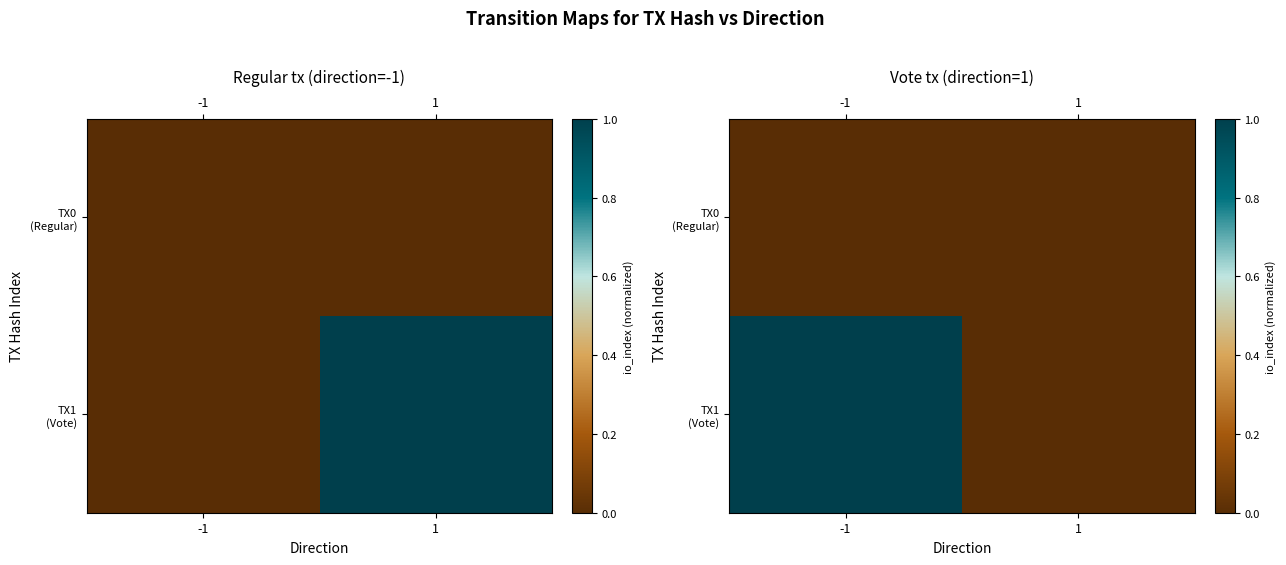

What is the maximum value shown in the chart?

1